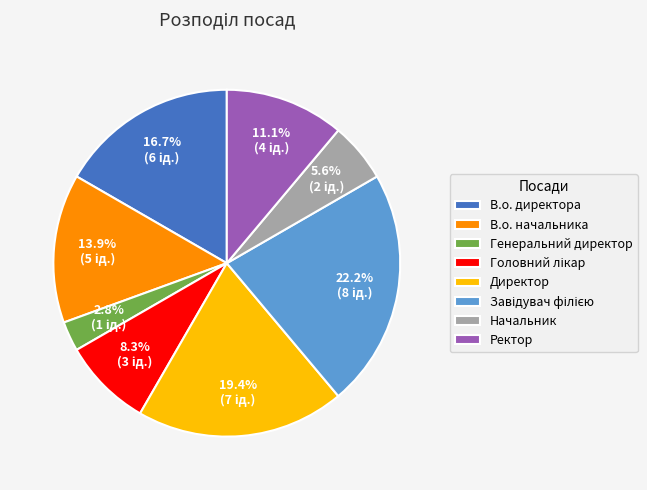

To the nearest percent, what portion does В.о. директора represent?

17%